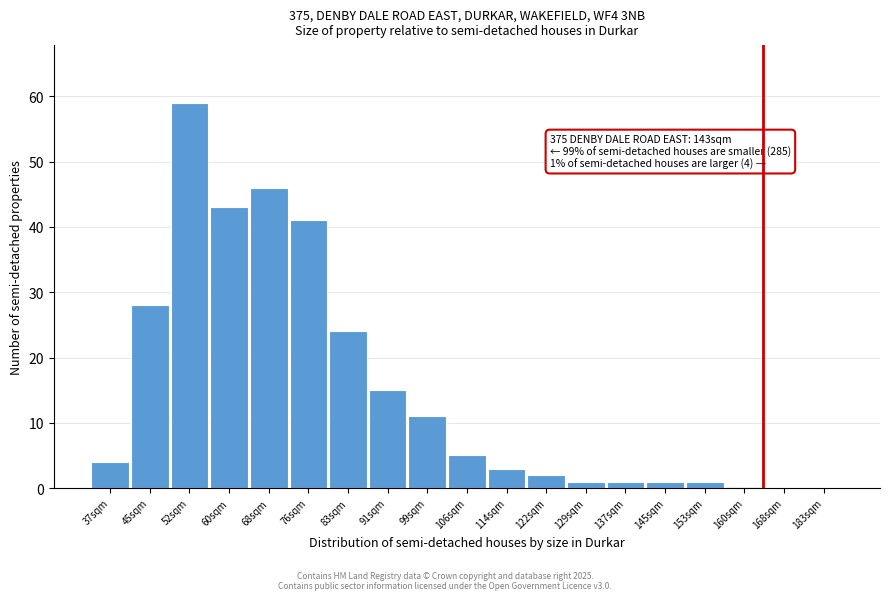

Reading left to right, transcribe all the data shown in this chart.

37sqm=4	45sqm=28	52sqm=59	60sqm=43	68sqm=46	76sqm=41	83sqm=24	91sqm=15	99sqm=11	106sqm=5	114sqm=3	122sqm=2	129sqm=1	137sqm=1	145sqm=1	153sqm=1	160sqm=0	168sqm=0	183sqm=0